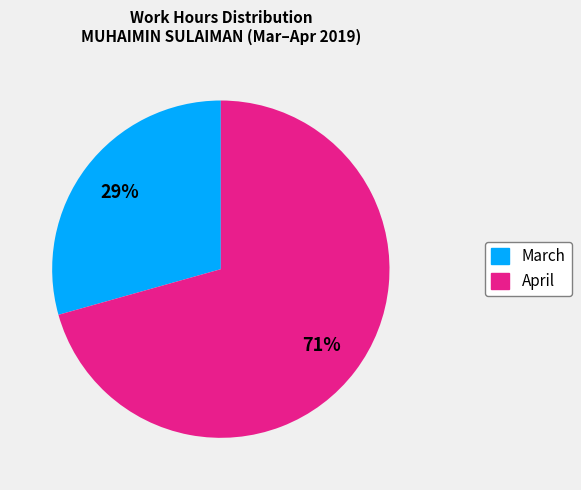

Does any single category account for the majority?

Yes